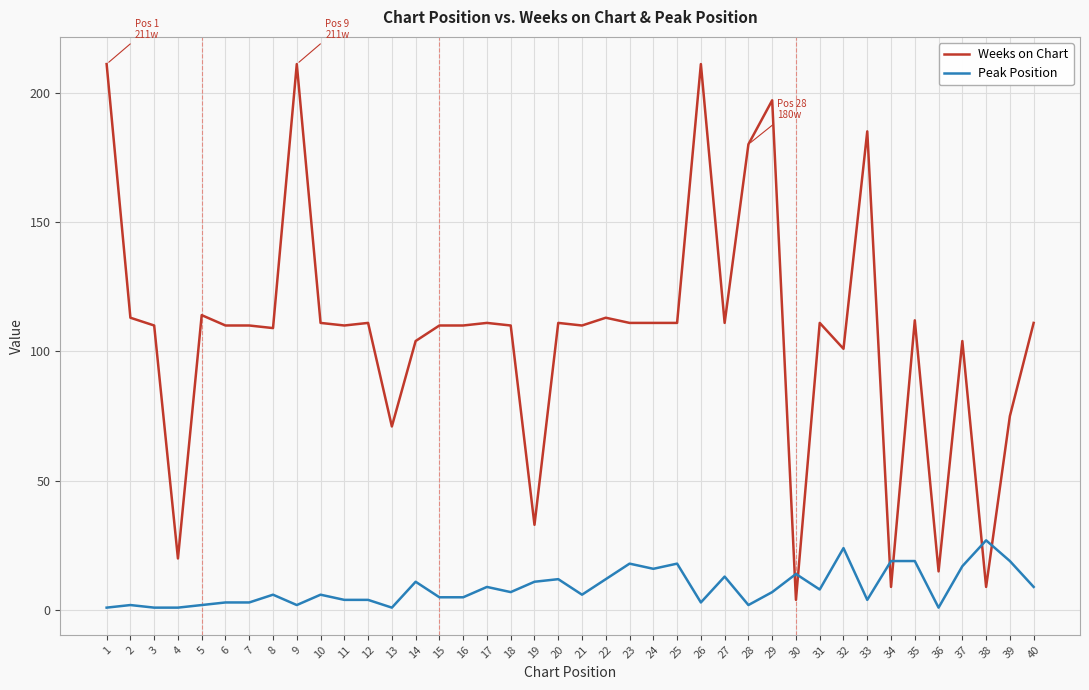

Where does the Peak Position series first go above 7?

14